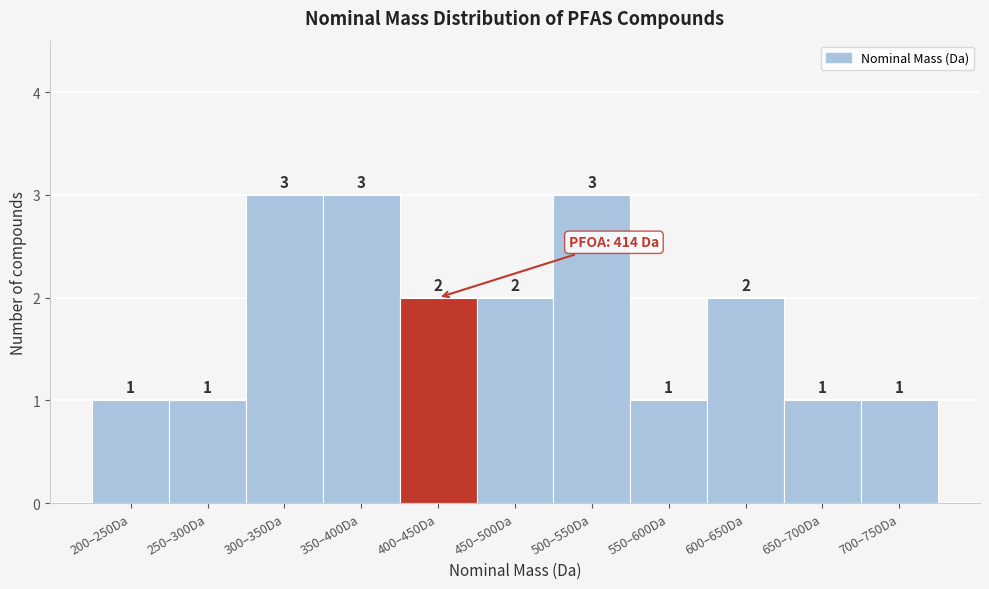

Reading left to right, what are all the values shown in this chart?

200–250Da=1	250–300Da=1	300–350Da=3	350–400Da=3	400–450Da=2	450–500Da=2	500–550Da=3	550–600Da=1	600–650Da=2	650–700Da=1	700–750Da=1